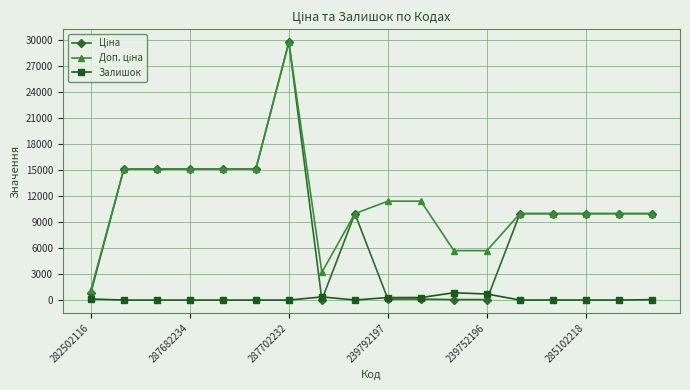

What is the maximum value for Залишок?

845.0